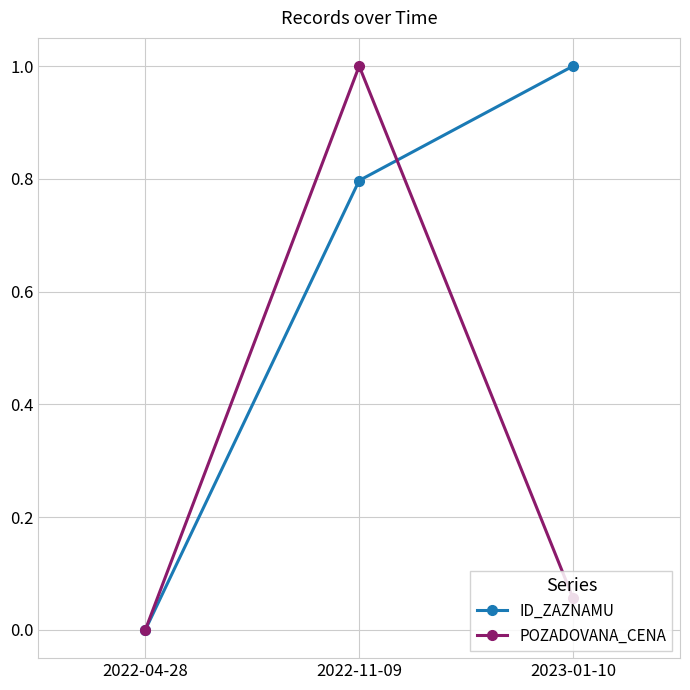

How many lines are shown in the chart?

2